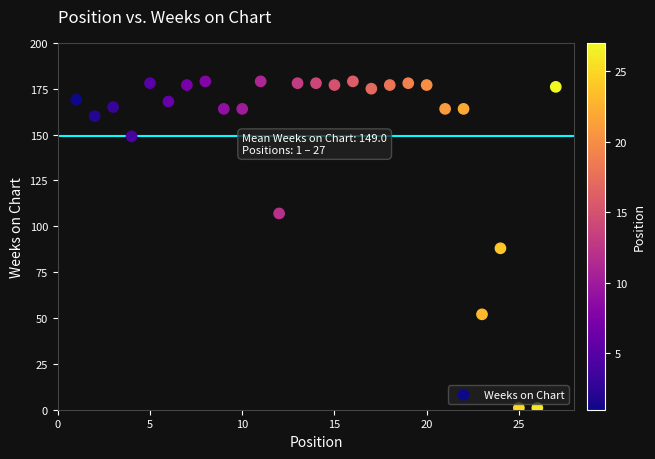

What is the range of Y values (max minus min)?

178